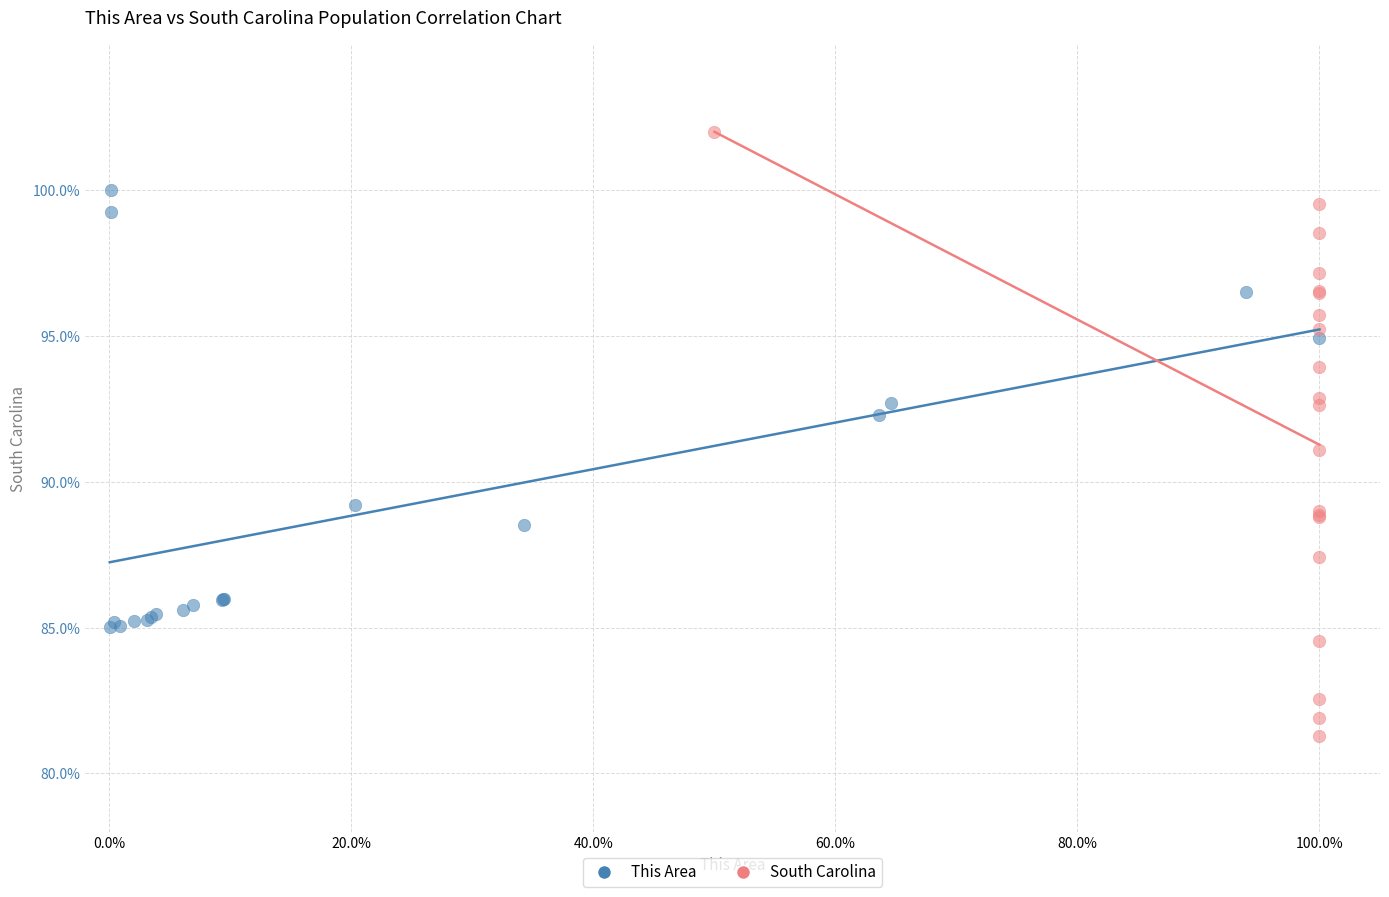

Which series reaches the minimum Y coordinate?

South Carolina